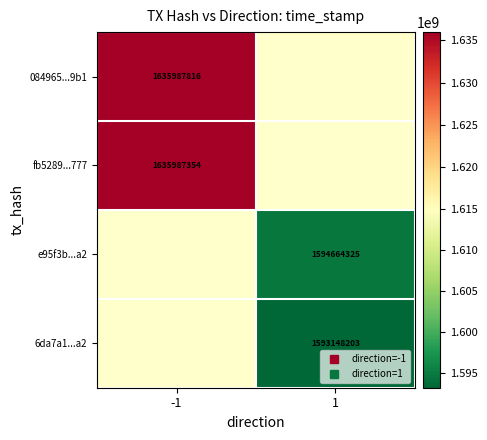

Which has a higher value, 1 or -1?

-1